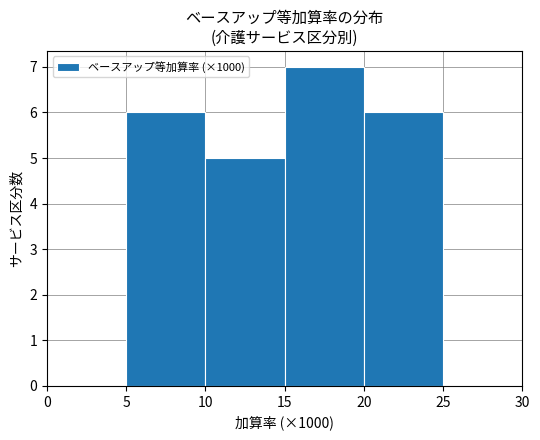

Which range on the x-axis has the tallest bar?

15 to 20